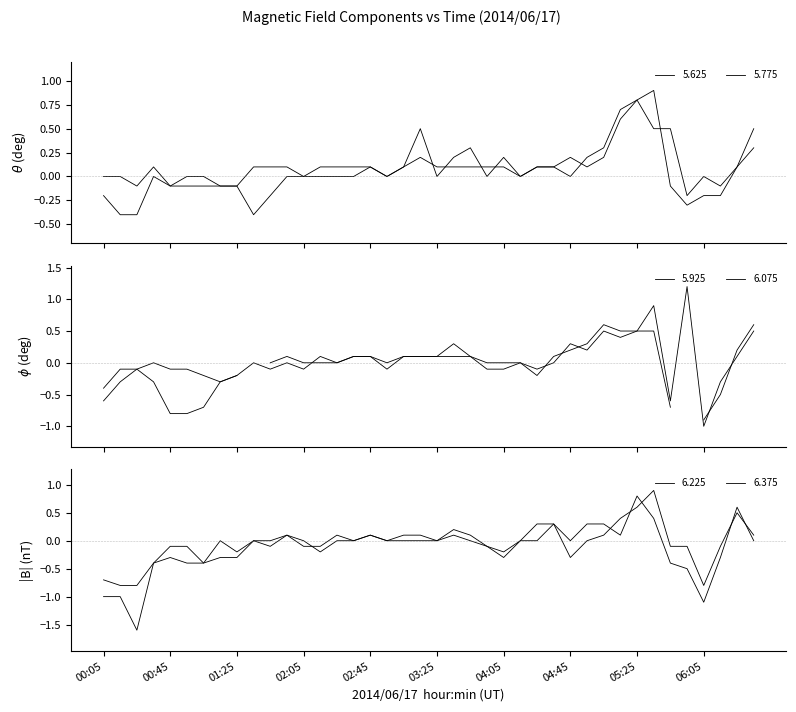

At which category is the sum across all series the highest?

05:25